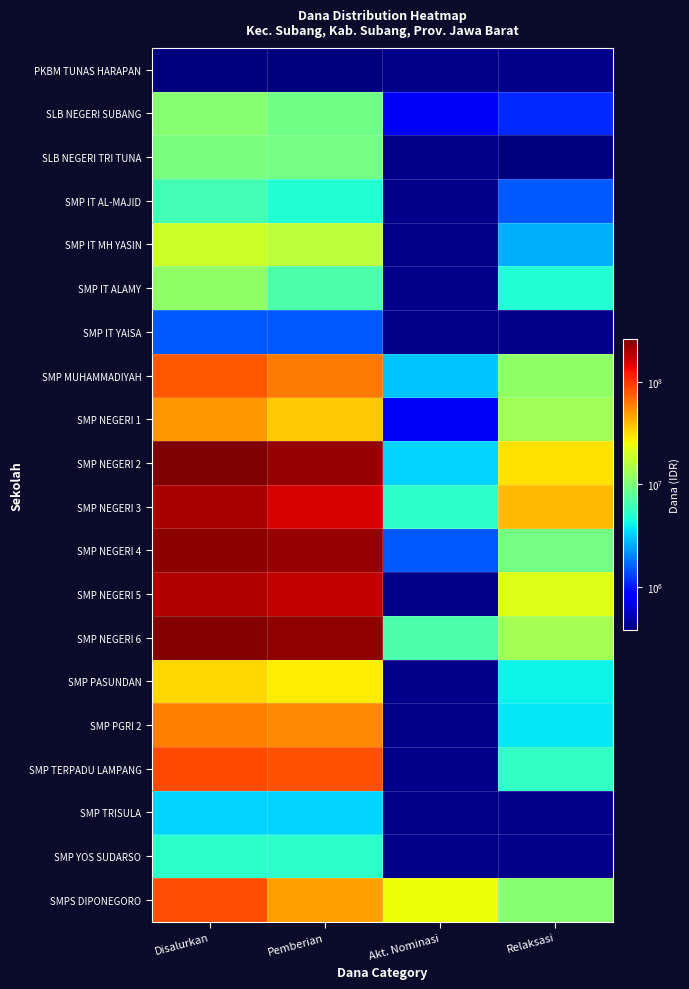

Reading left to right, what are all the values shown in this chart?

PKBM TUNAS HARAPAN: Disalurkan=375000	Pemberian=375000	Akt. Nominasi=0	Relaksasi=0
SLB NEGERI SUBANG: Disalurkan=10875000	Pemberian=9000000	Akt. Nominasi=750000	Relaksasi=1125000
SLB NEGERI TRI TUNA: Disalurkan=9750000	Pemberian=9375000	Akt. Nominasi=0	Relaksasi=375000
SMP IT AL-MAJID: Disalurkan=6375000	Pemberian=4875000	Akt. Nominasi=0	Relaksasi=1500000
SMP IT MH YASIN: Disalurkan=19125000	Pemberian=16500000	Akt. Nominasi=0	Relaksasi=2625000
SMP IT ALAMY: Disalurkan=11625000	Pemberian=6750000	Akt. Nominasi=0	Relaksasi=4875000
SMP IT YAISA: Disalurkan=1500000	Pemberian=1500000	Akt. Nominasi=0	Relaksasi=0
SMP MUHAMMADIYAH: Disalurkan=76875000	Pemberian=62250000	Akt. Nominasi=3000000	Relaksasi=11625000
SMP NEGERI 1: Disalurkan=49875000	Pemberian=36000000	Akt. Nominasi=750000	Relaksasi=13125000
SMP NEGERI 2: Disalurkan=260625000	Pemberian=226875000	Akt. Nominasi=3375000	Relaksasi=30375000
SMP NEGERI 3: Disalurkan=203250000	Pemberian=157875000	Akt. Nominasi=5250000	Relaksasi=40125000
SMP NEGERI 4: Disalurkan=236250000	Pemberian=225375000	Akt. Nominasi=1500000	Relaksasi=9375000
SMP NEGERI 5: Disalurkan=196125000	Pemberian=174375000	Akt. Nominasi=0	Relaksasi=21750000
SMP NEGERI 6: Disalurkan=253125000	Pemberian=232875000	Akt. Nominasi=6750000	Relaksasi=13500000
SMP PASUNDAN: Disalurkan=32250000	Pemberian=28125000	Akt. Nominasi=0	Relaksasi=4125000
SMP PGRI 2: Disalurkan=59250000	Pemberian=55500000	Akt. Nominasi=0	Relaksasi=3750000
SMP TERPADU LAMPANG: Disalurkan=86250000	Pemberian=80625000	Akt. Nominasi=0	Relaksasi=5625000
SMP TRISULA: Disalurkan=3375000	Pemberian=3375000	Akt. Nominasi=0	Relaksasi=0
SMP YOS SUDARSO: Disalurkan=5250000	Pemberian=5250000	Akt. Nominasi=0	Relaksasi=0
SMPS DIPONEGORO: Disalurkan=83625000	Pemberian=48000000	Akt. Nominasi=24750000	Relaksasi=10875000